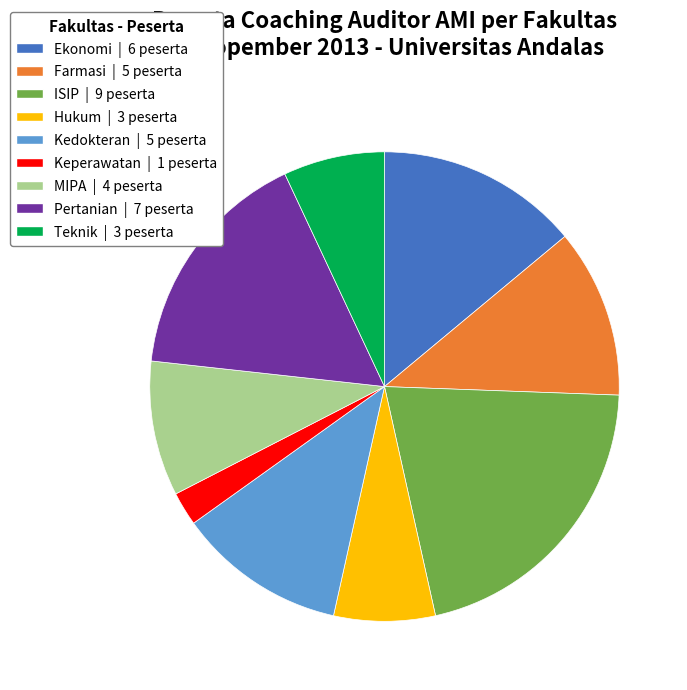

Is it true that Farmasi is 12% of the pie?

True